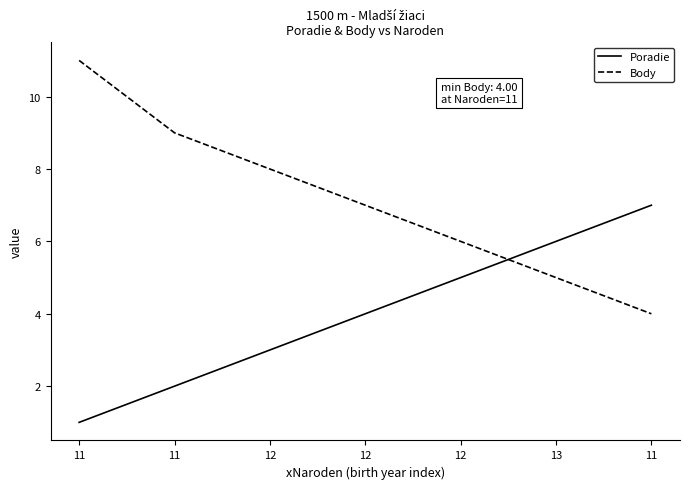

How many categories are shown in the chart?

7